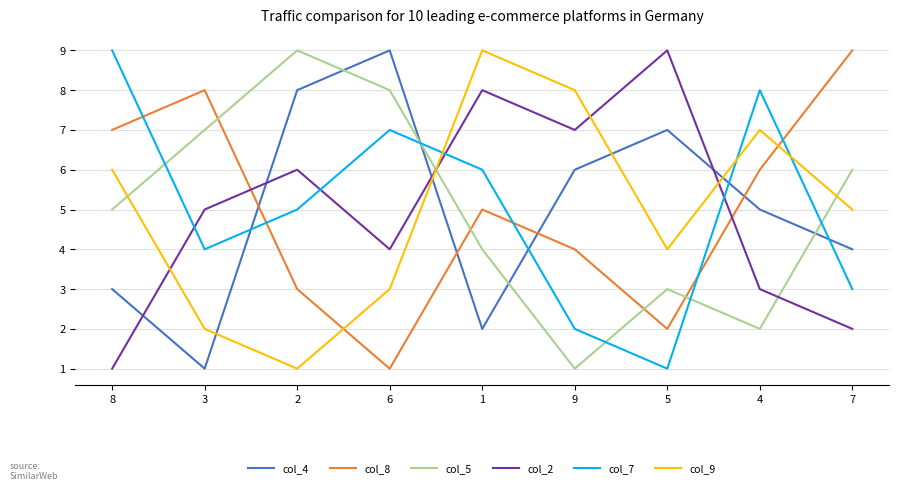

True or false: col_4 has more than 0 points higher than both neighbors.

True